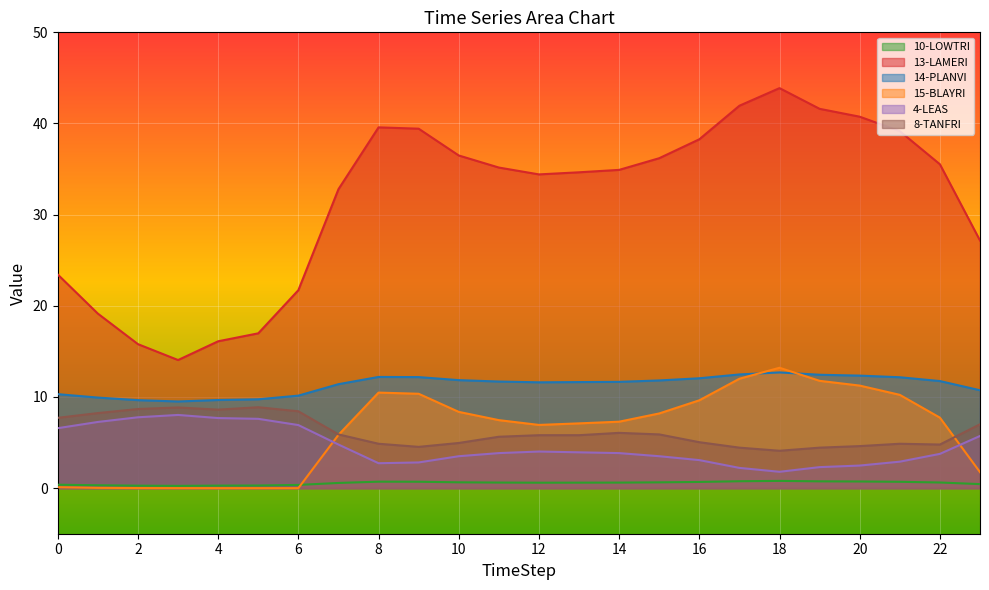

At which category does 14-PLANVI reach its first local peak?

8